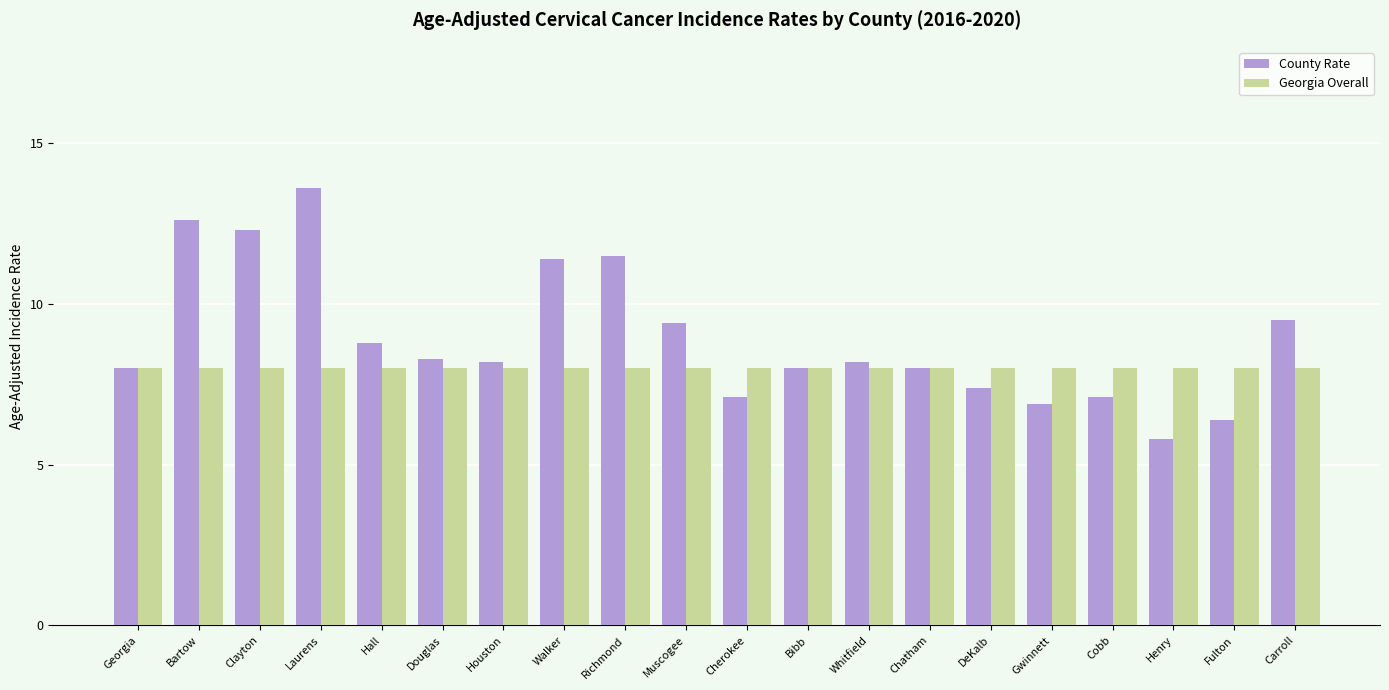

What is the label of the 7th bar from the right?

Chatham